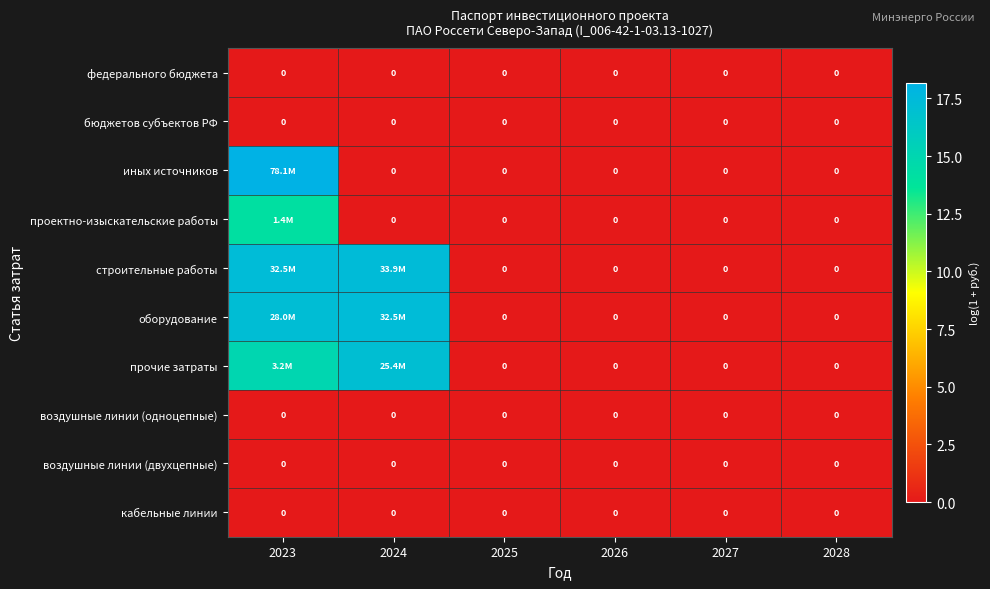

List the labels in order of кабельные линии value, largest first.

2023, 2024, 2025, 2026, 2027, 2028